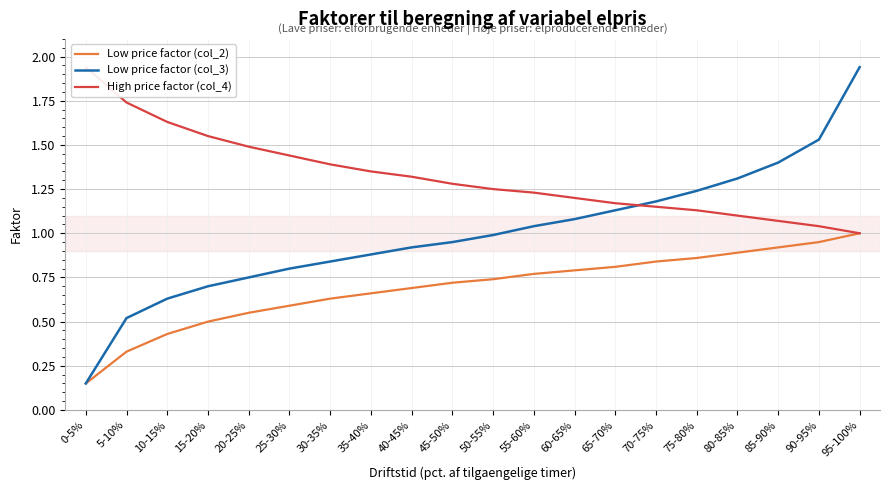

At which category is the sum across all series the highest?

95-100%